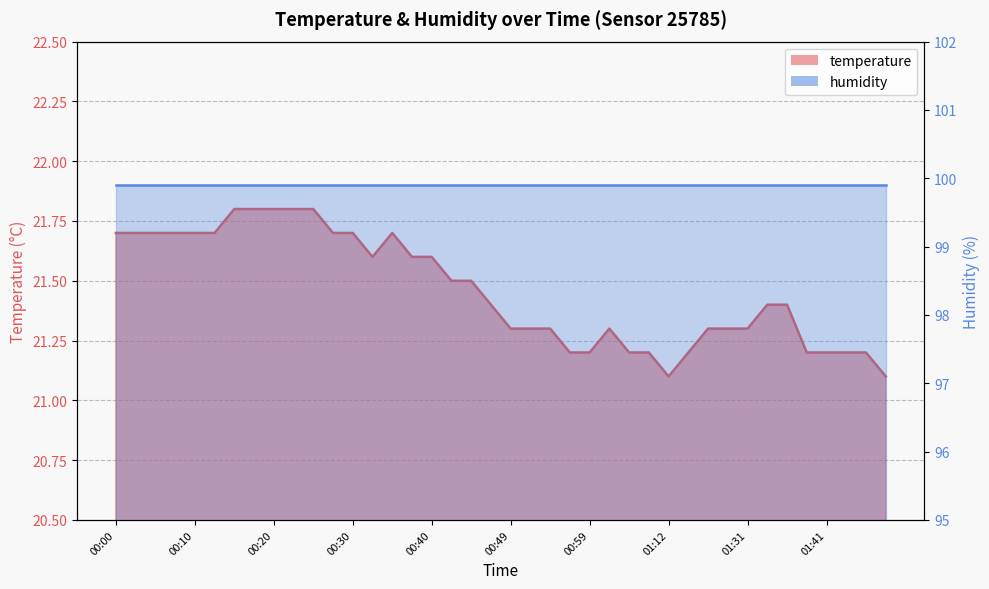

Where is the first local minimum?

00:32